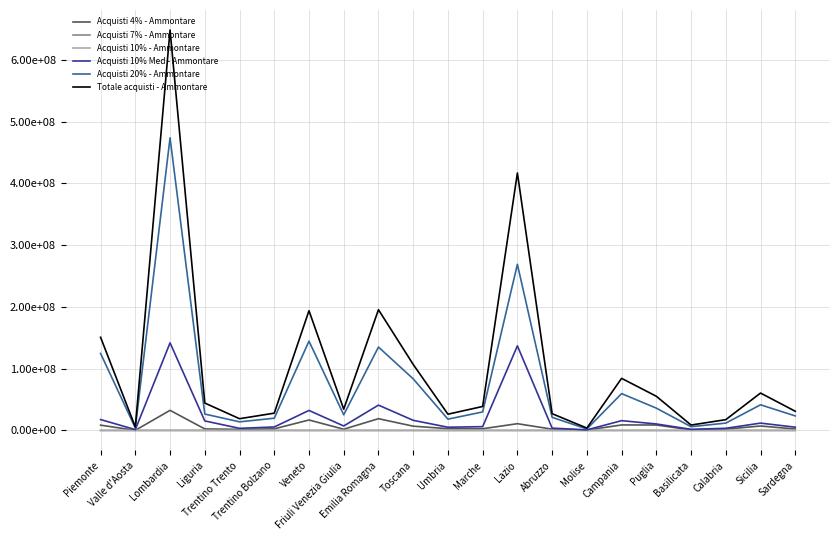

What is the difference between the maximum and minimum values in the Acquisti 20% - Ammontare series?

471288165